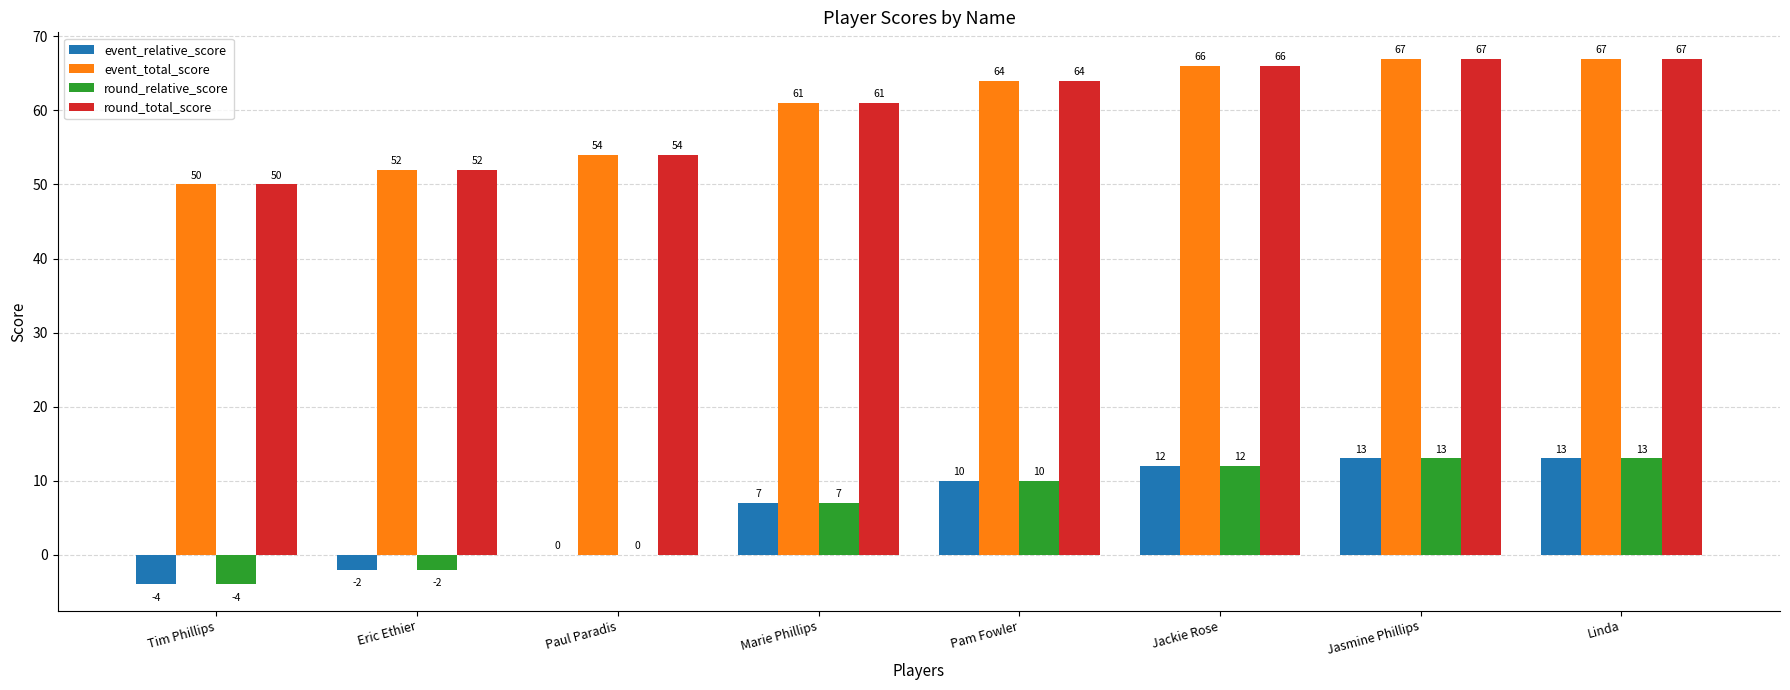

What is the approximate value of round_relative_score at Eric Ethier?

-2